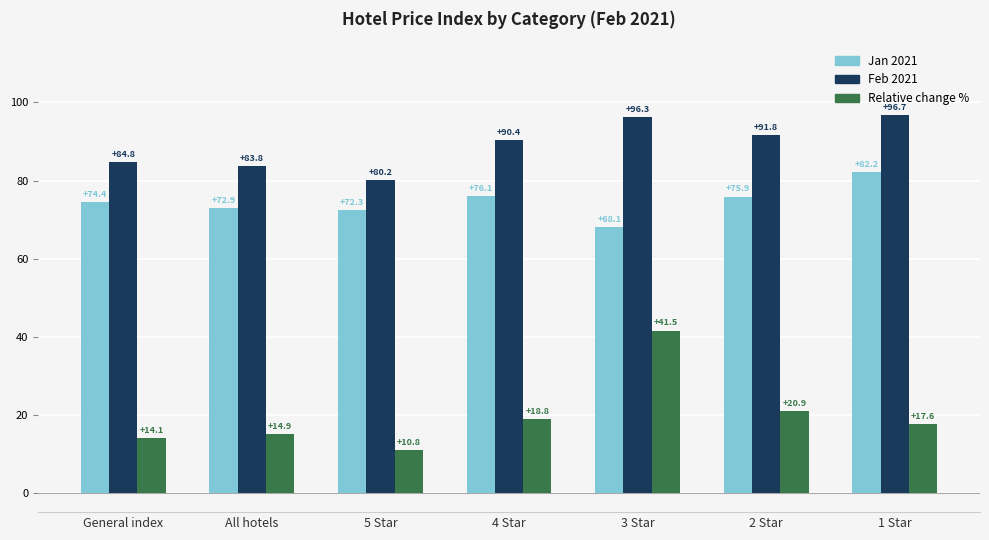

How many series are shown in this chart?

3